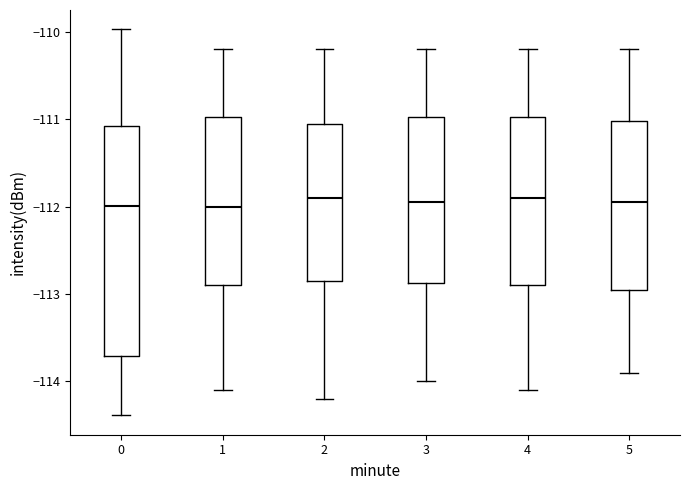

Which box is the tallest, from its lower edge to its upper edge?

0